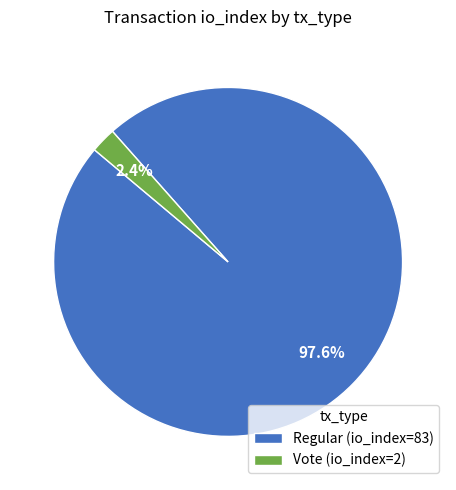

What is the majority slice?

Regular